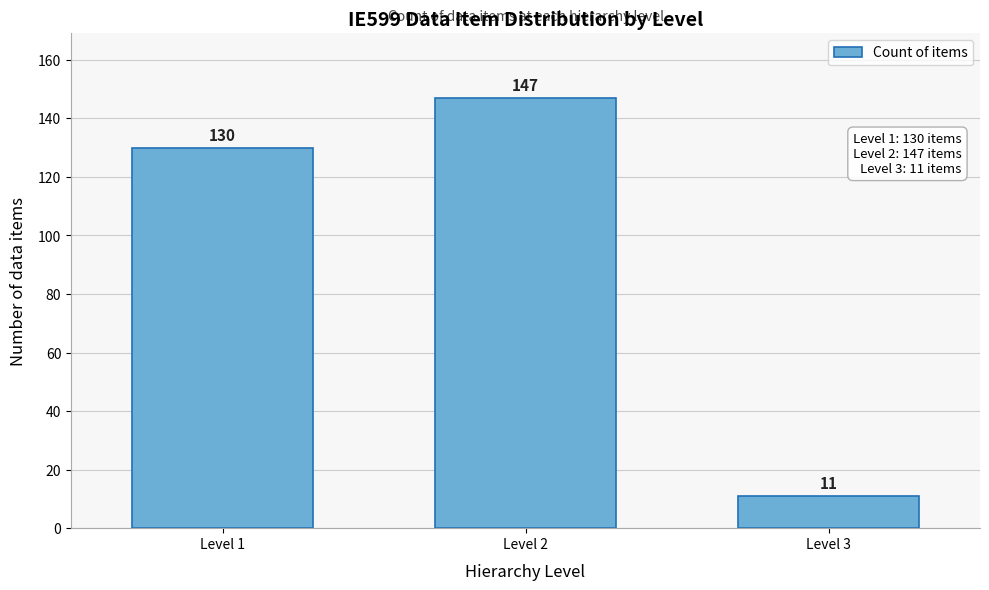

Reading left to right, what are all the values shown in this chart?

Level 1=130	Level 2=147	Level 3=11